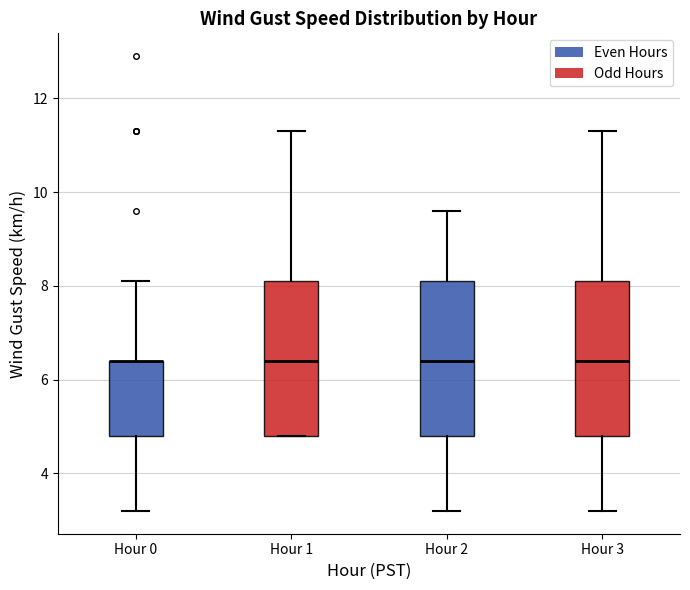

Reading left to right, transcribe this box plot: for each box, give where its median line is, the range the box spans, and where its two whiskers end, as read against the y-axis. The values are not printed on the chart, so give them approximately, as read against the axis.

Hour 0: median 6.4 (drawn on the box's upper edge), box 4.8 to 6.4, whiskers 3.2 to 8.2
Hour 1: median 6.4, box 4.8 to 8.2, whiskers 4.8 to 11.4
Hour 2: median 6.4, box 4.8 to 8.2, whiskers 3.2 to 9.6
Hour 3: median 6.4, box 4.8 to 8.2, whiskers 3.2 to 11.4